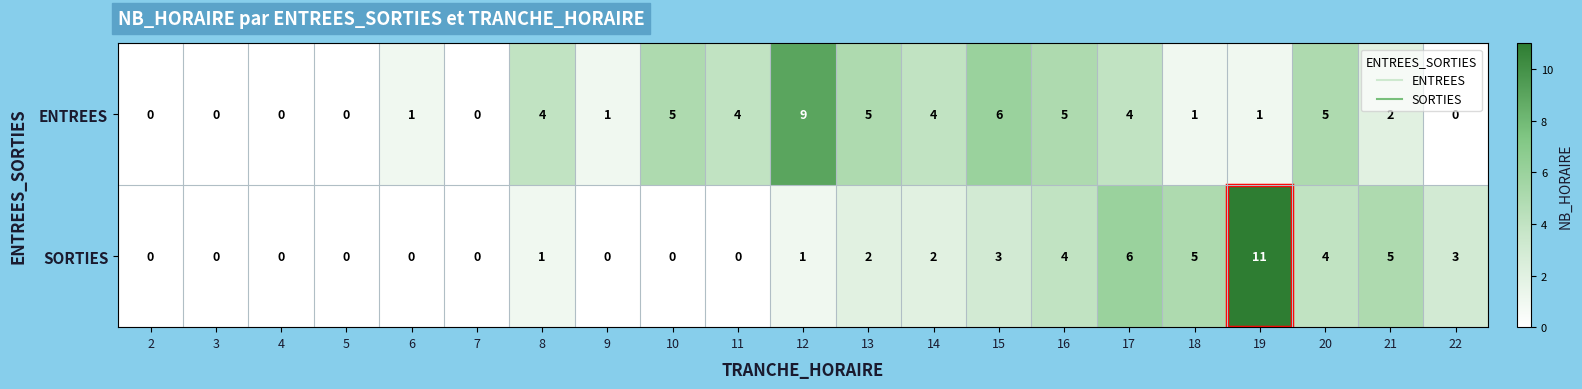

How many data points does each series have?

21